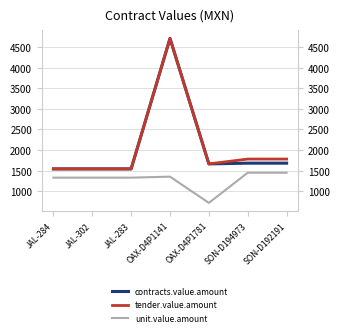

What is the label of the 2nd point from the left?

JAL-302